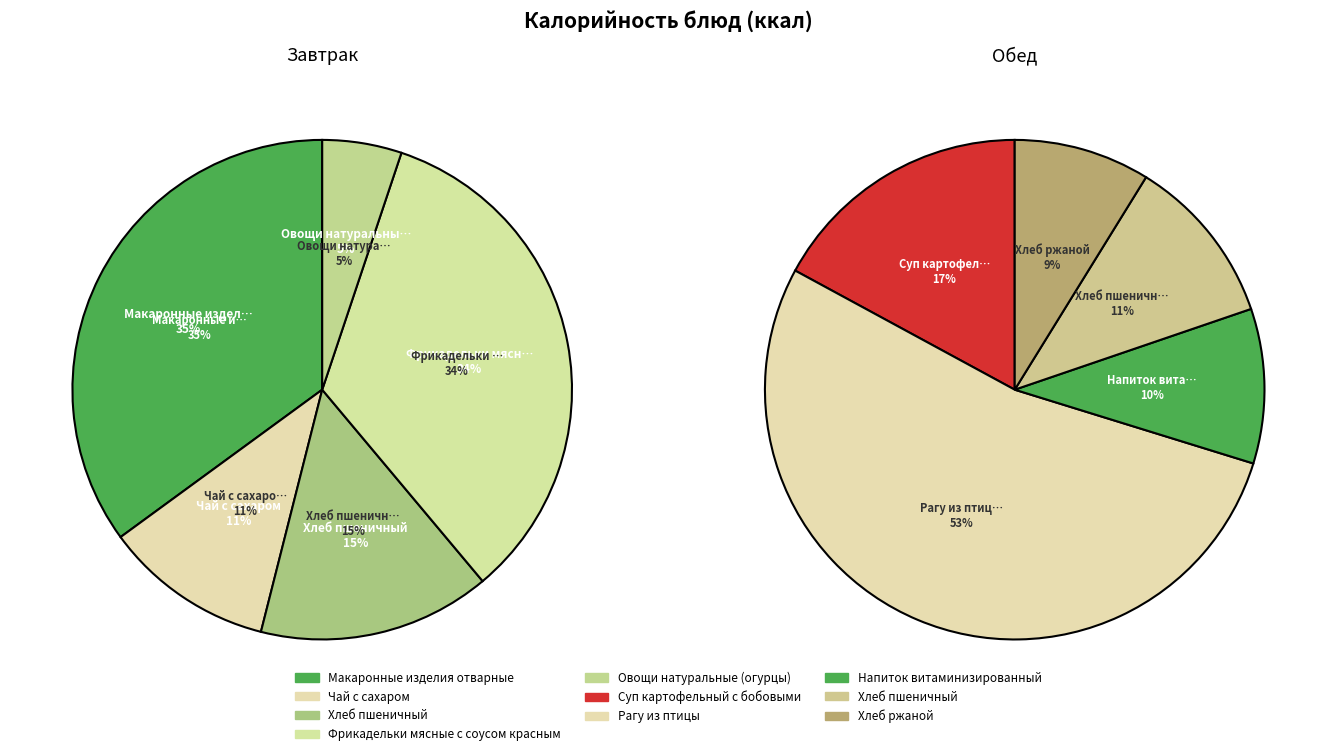

To the nearest percent, what is the difference between the largest and smallest slice percentages?

30%